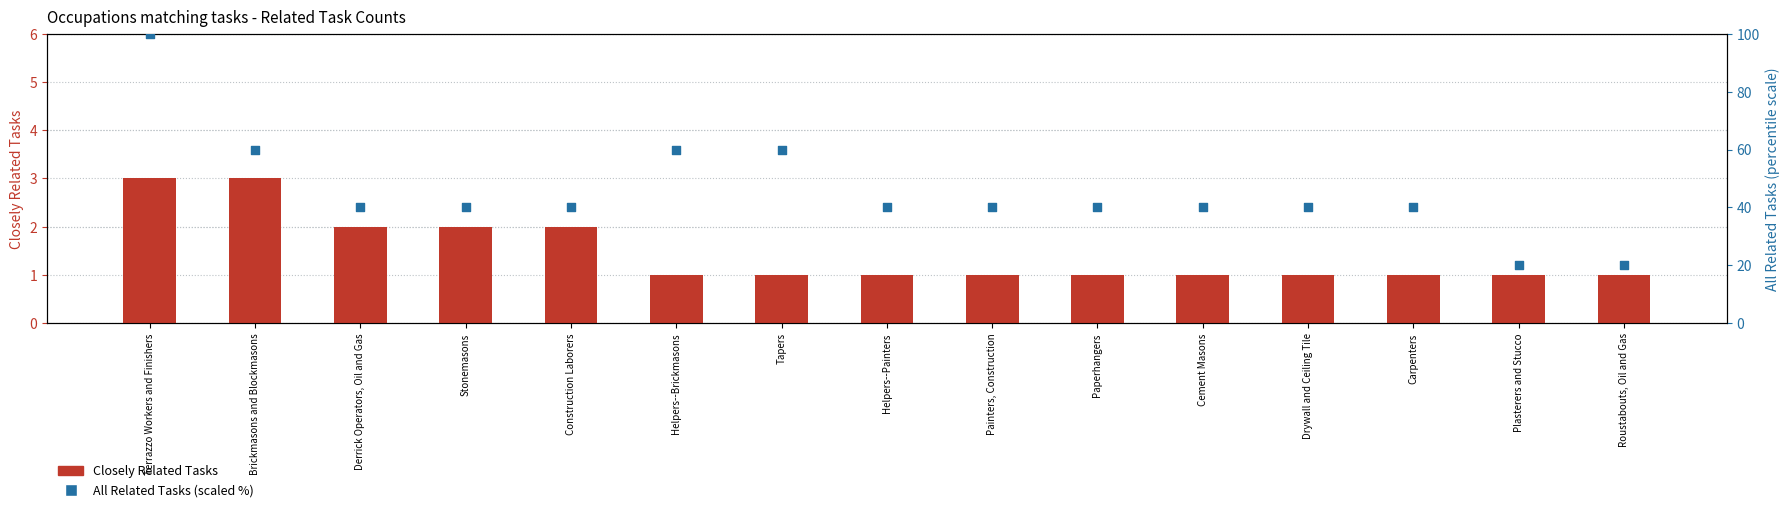

Which series has the largest Y range (max minus min)?

All Related Tasks (scaled %)